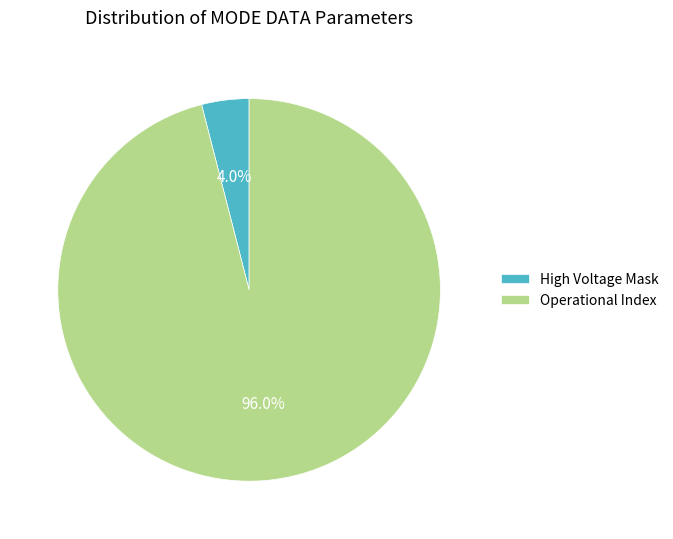

Count the number of slices in the pie.

2